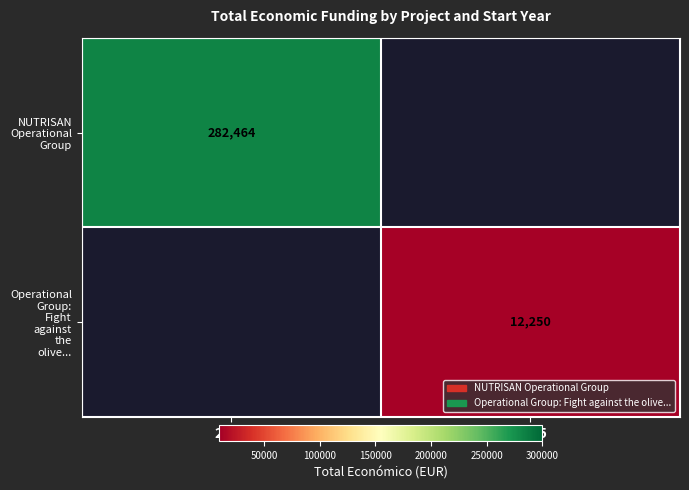

Read the NUTRISAN Operational Group value at 2020.

282464.0